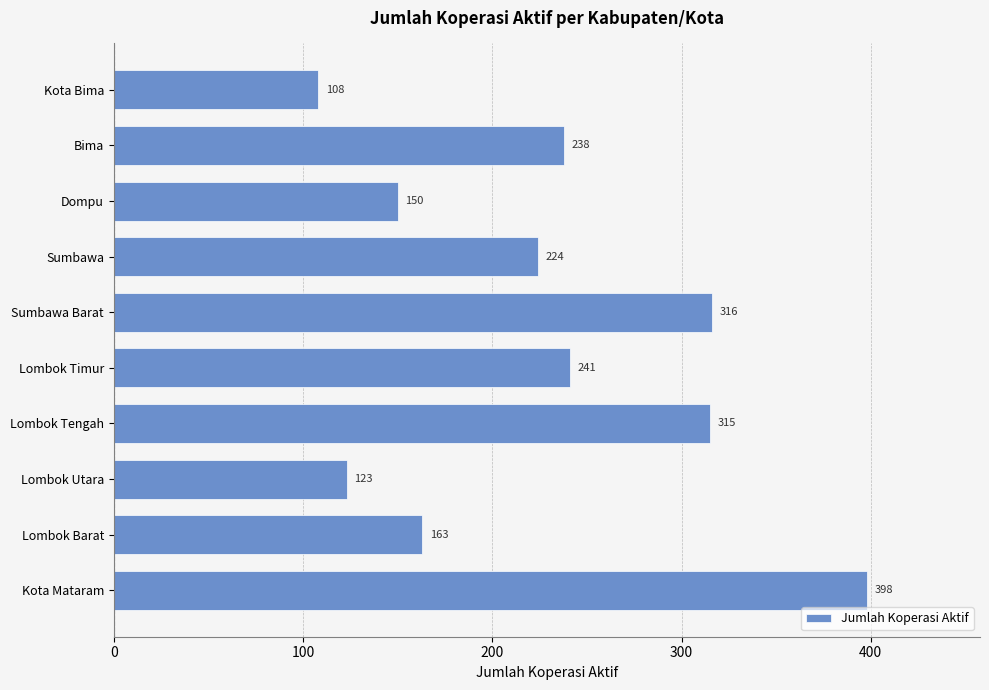

How many data points does each series have?

10